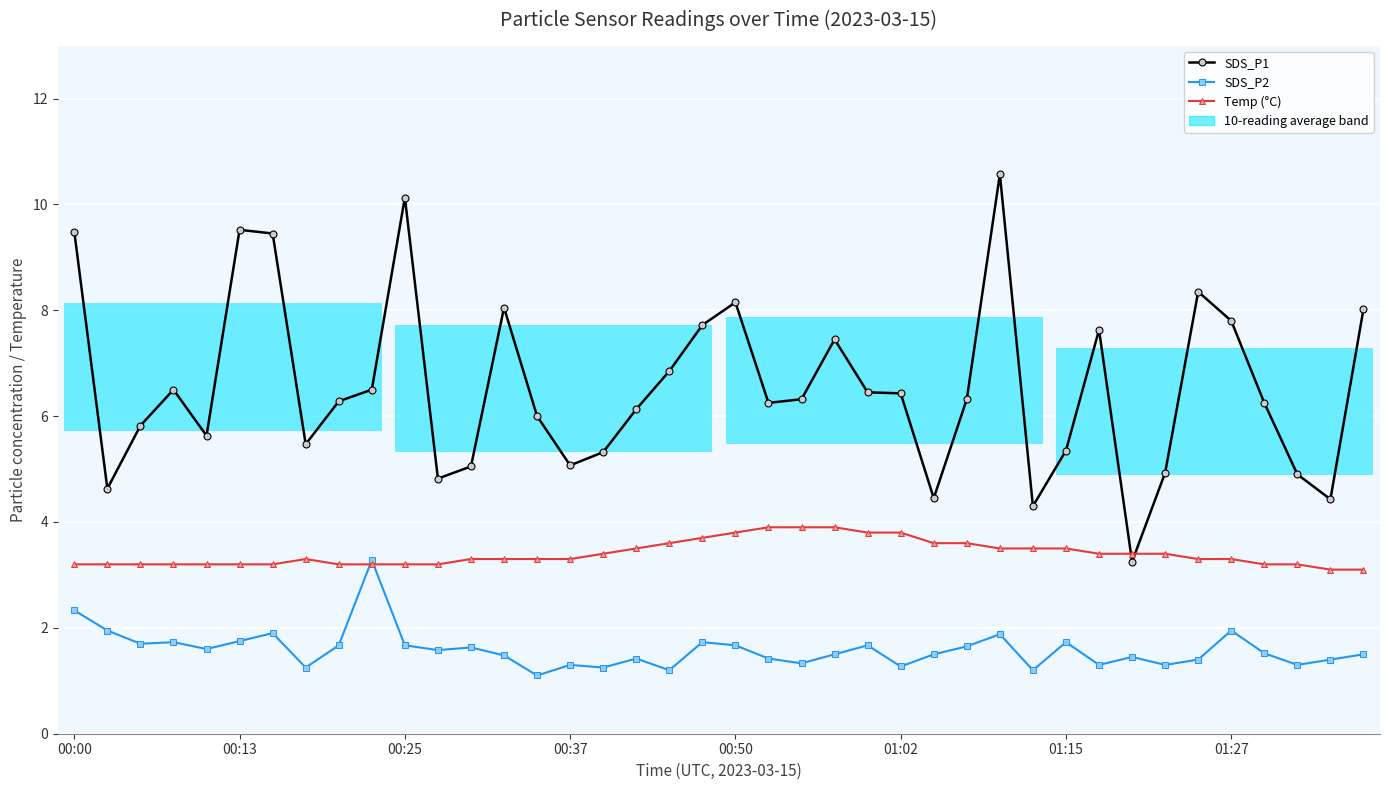

True or false: SDS_P1 and SDS_P2 intersect in this chart.

False